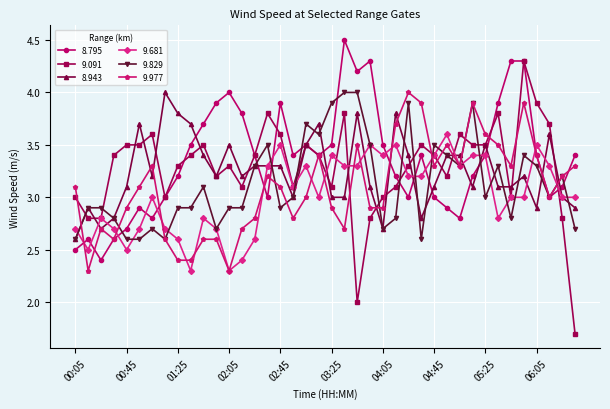

What is the value of the 9.829 point at the 17th from the left?

2.9